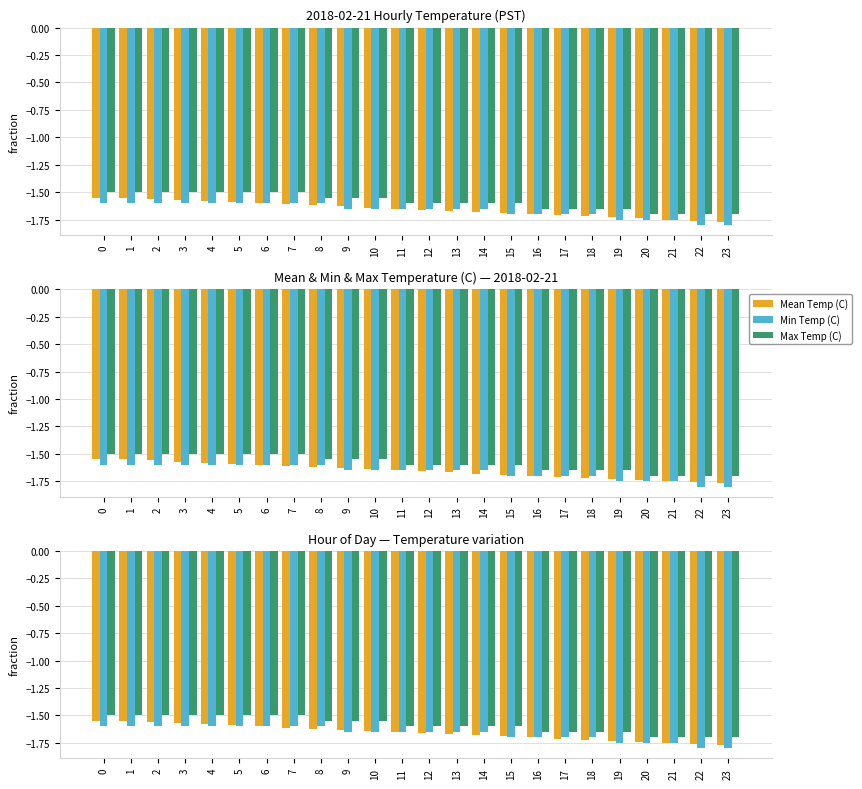

What is the difference between the highest and lowest values at 4?

0.1